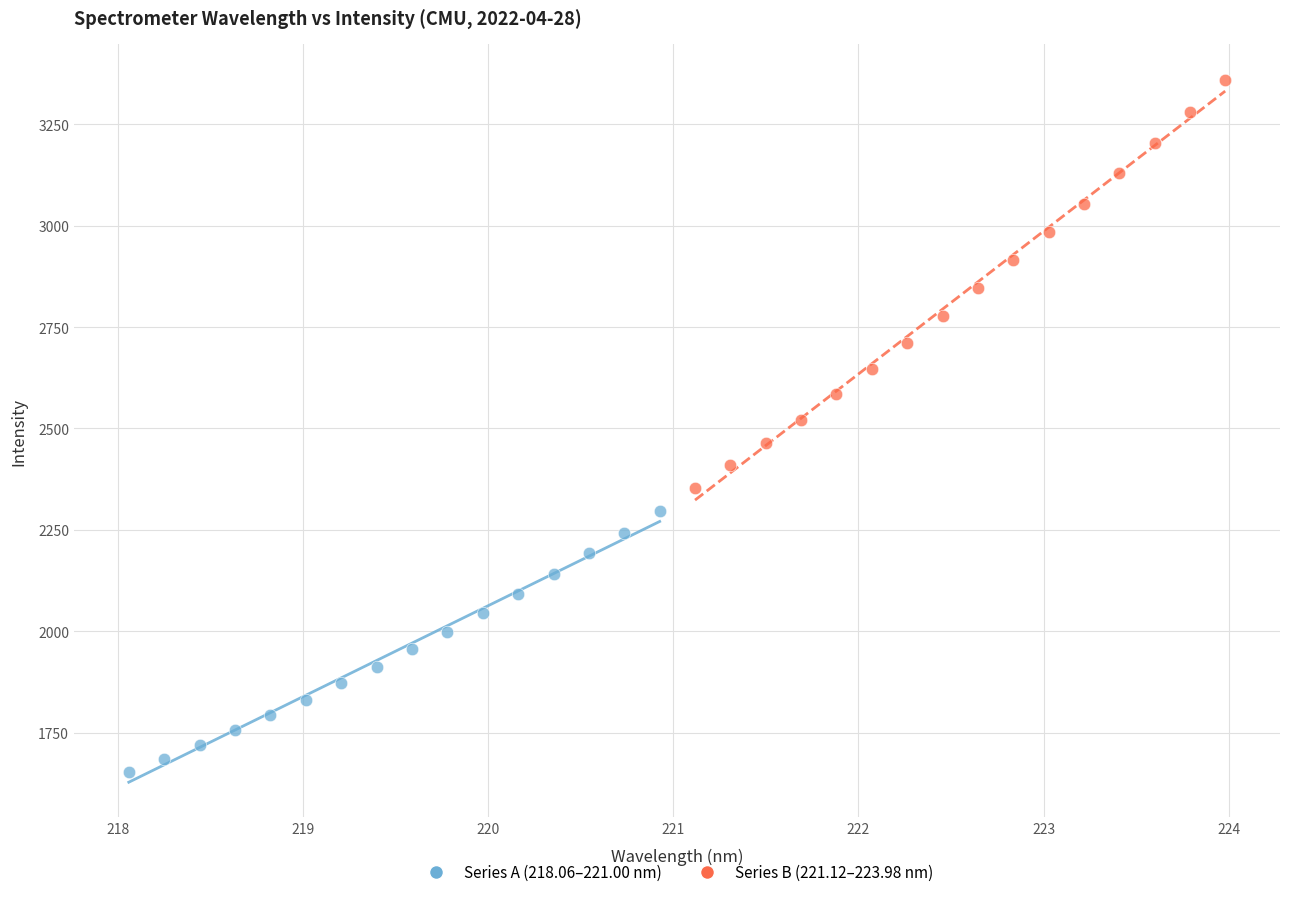

Which series contains the highest Y value?

Series B (221.12–223.98 nm)